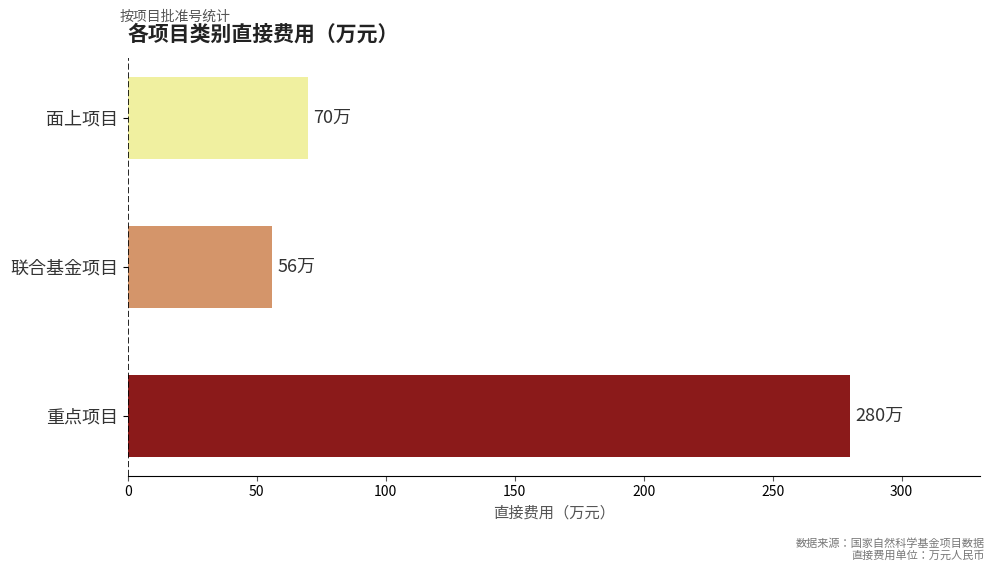

At which label is the value closest to 168?

面上项目